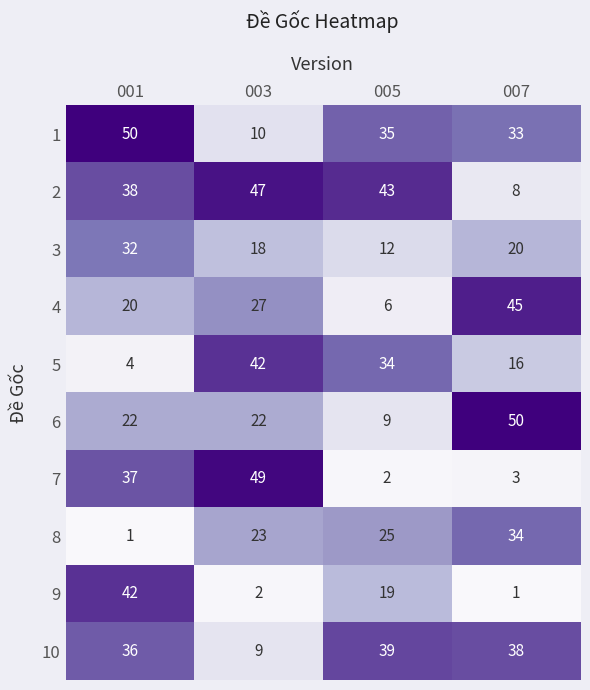

At 003, list the series in order from smallest to largest.

9, 10, 1, 3, 6, 8, 4, 5, 2, 7